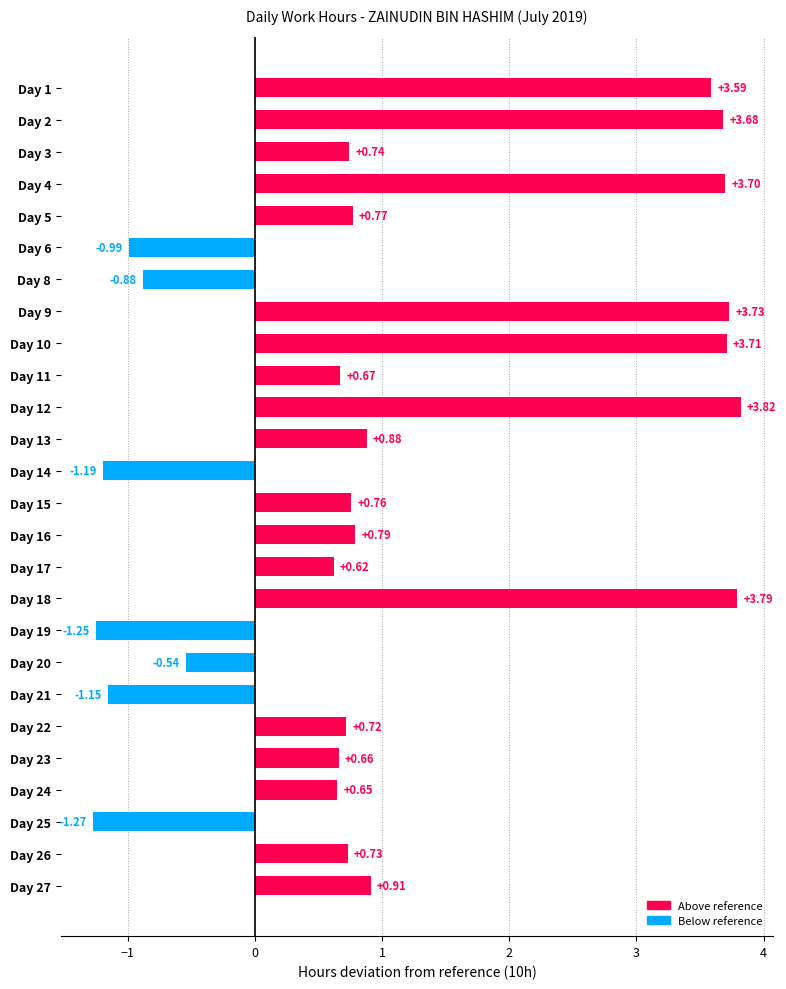

What is the average value?

1.1